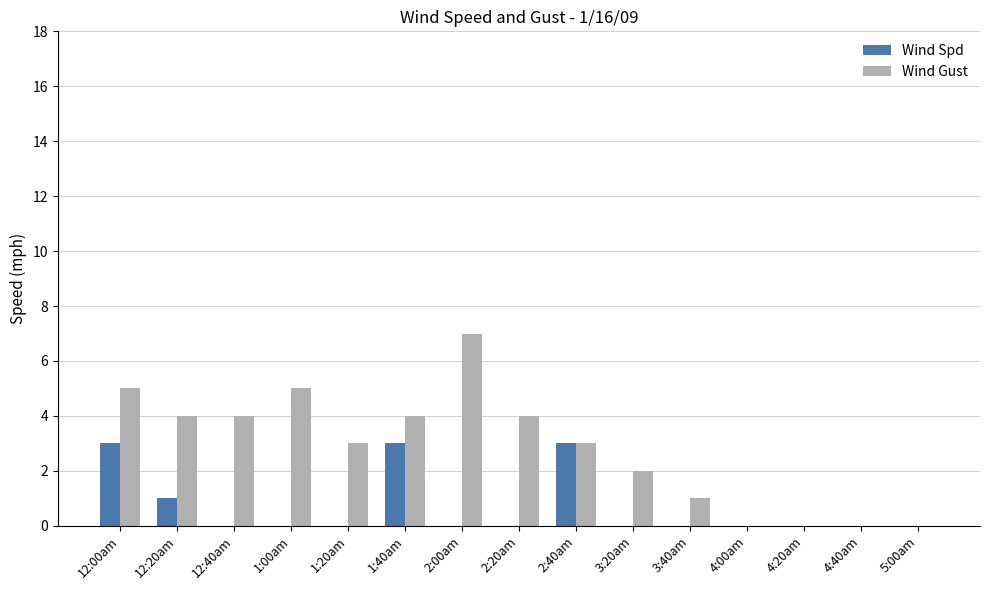

How many data points does each series have?

15